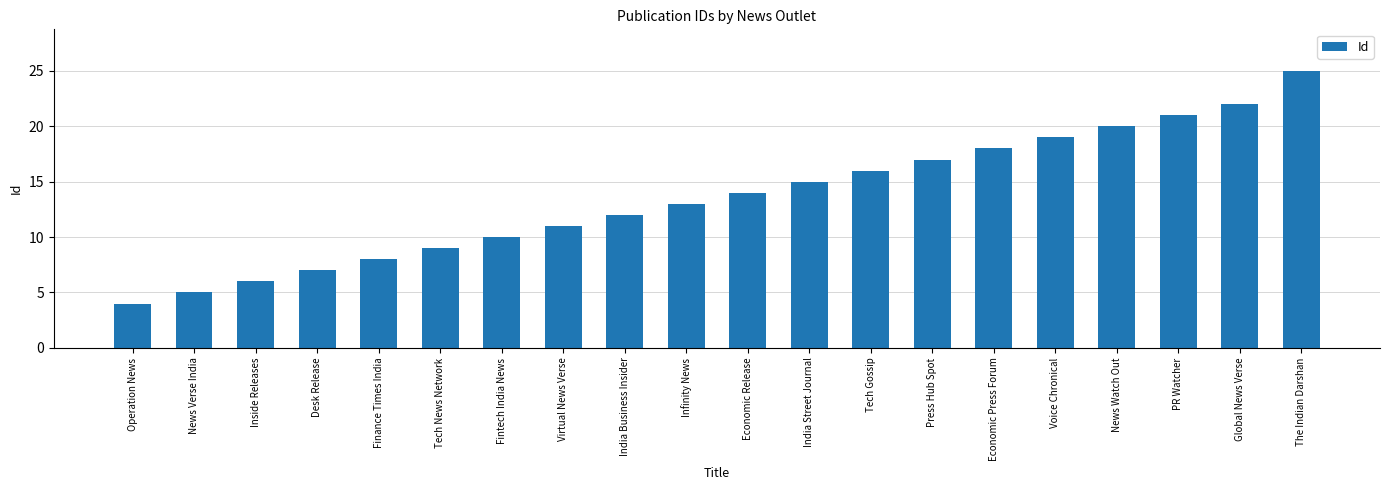

Reading left to right, list all the values displayed in this chart.

Operation News=4	News Verse India=5	Inside Releases=6	Desk Release=7	Finance Times India=8	Tech News Network=9	Fintech India News=10	Virtual News Verse=11	India Business Insider=12	Infinity News=13	Economic Release=14	India Street Journal=15	Tech Gossip=16	Press Hub Spot=17	Economic Press Forum=18	Voice Chronical=19	News Watch Out=20	PR Watcher=21	Global News Verse=22	The Indian Darshan=25